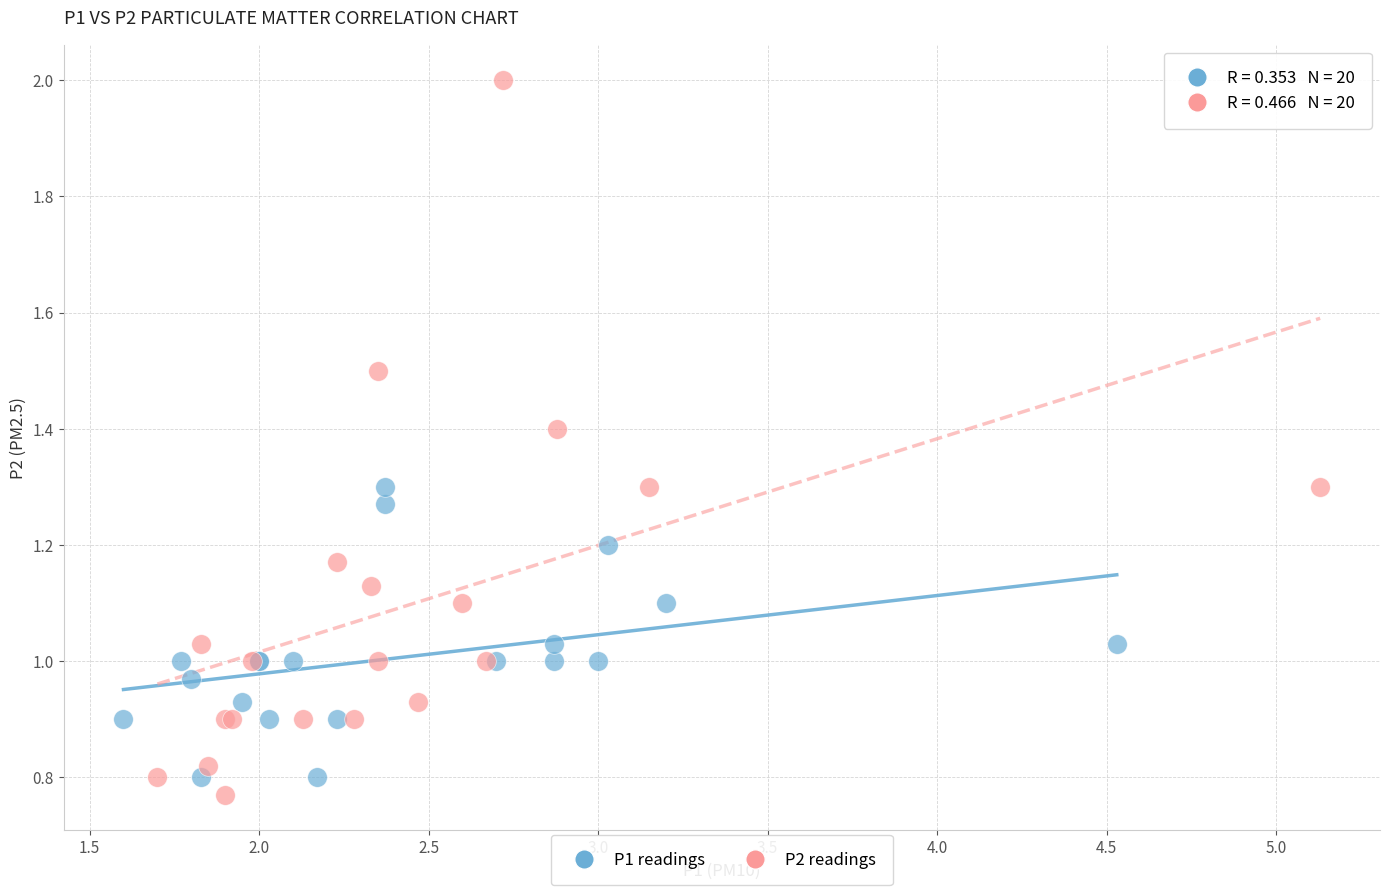

Which series has the widest spread of Y values?

P2 readings